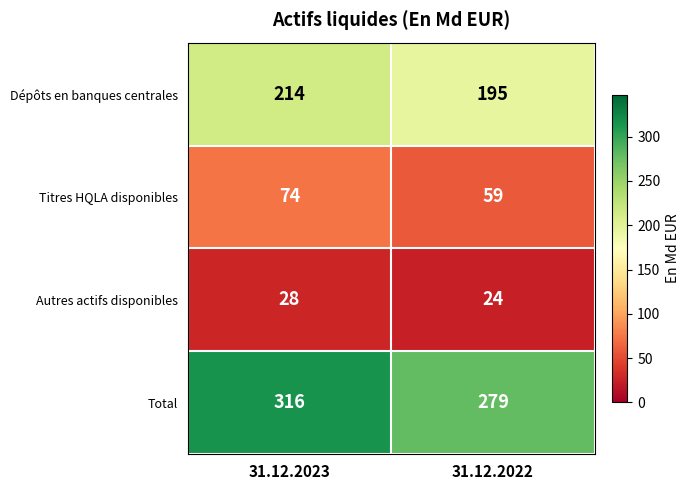

Which series has the widest spread of values?

Total